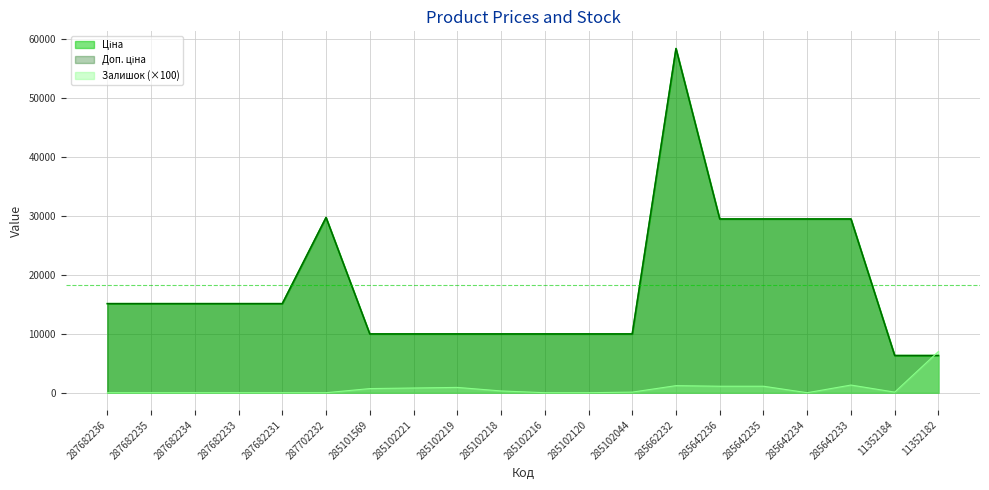

What is the label of the 8th point from the right?

285102044